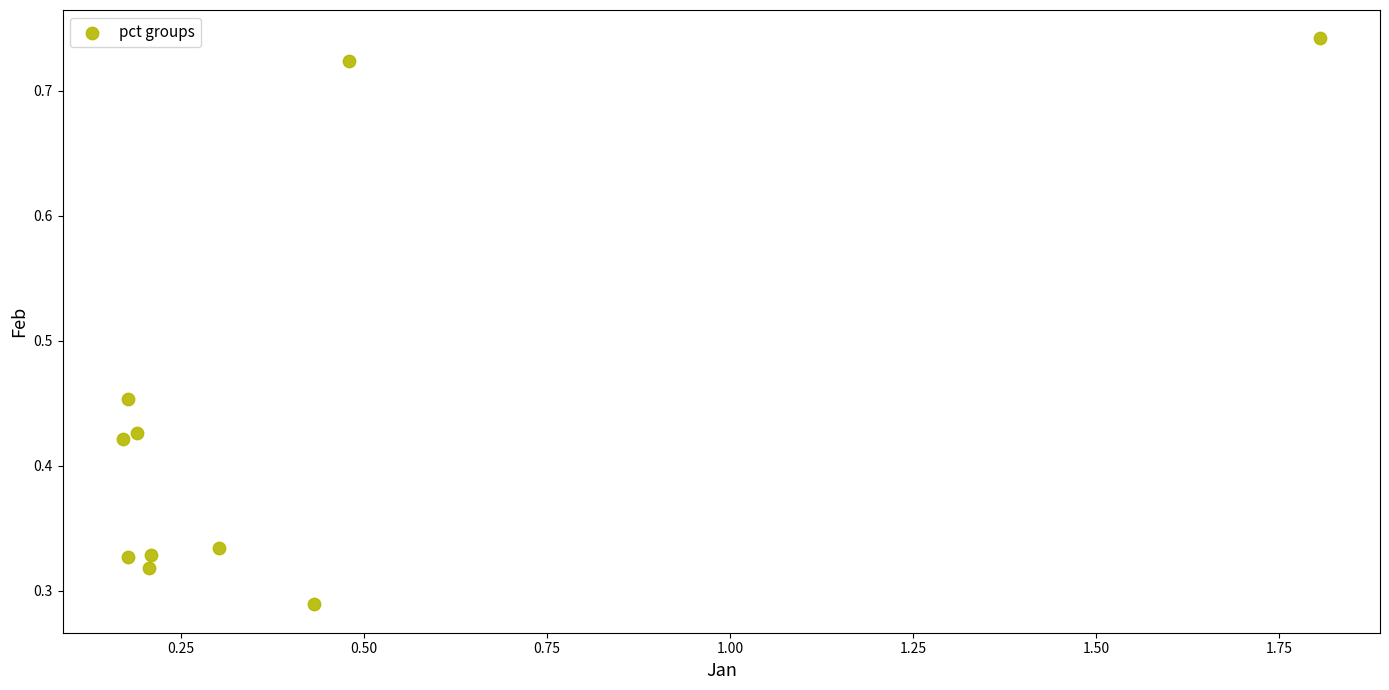

What is the range of X values (max minus min)?

1.6